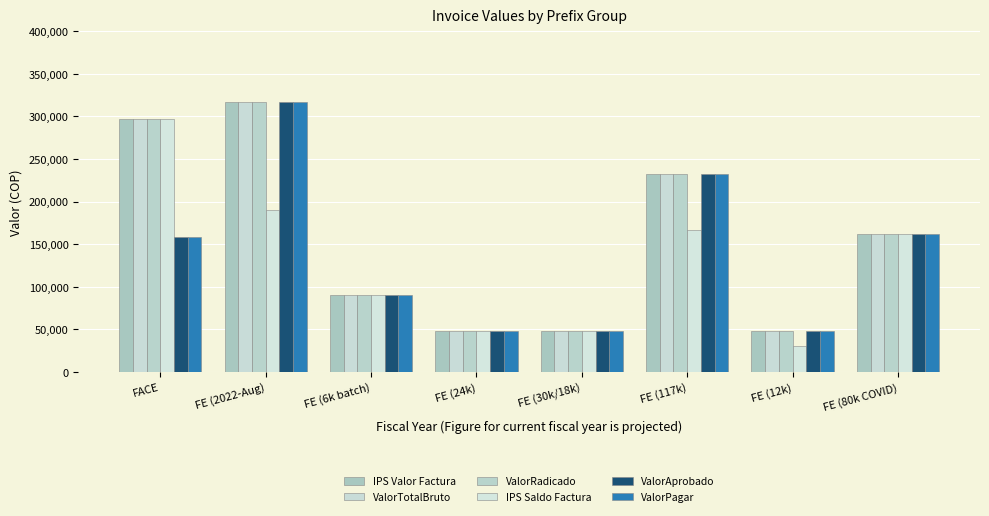

Count the number of data series in this chart.

6